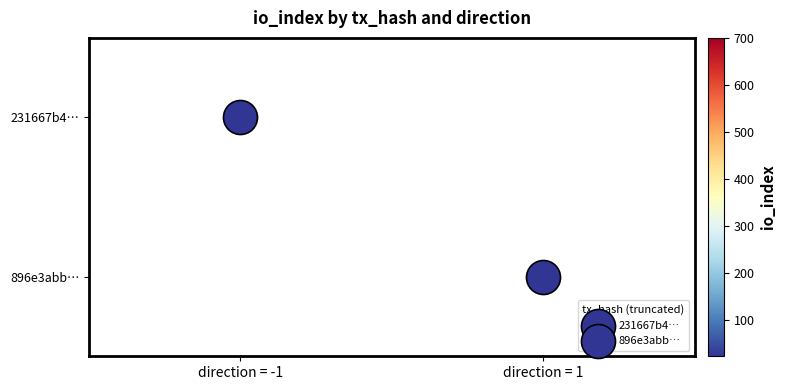

List the series in order of their overall mean, highest first.

231667b4…, 896e3abb…